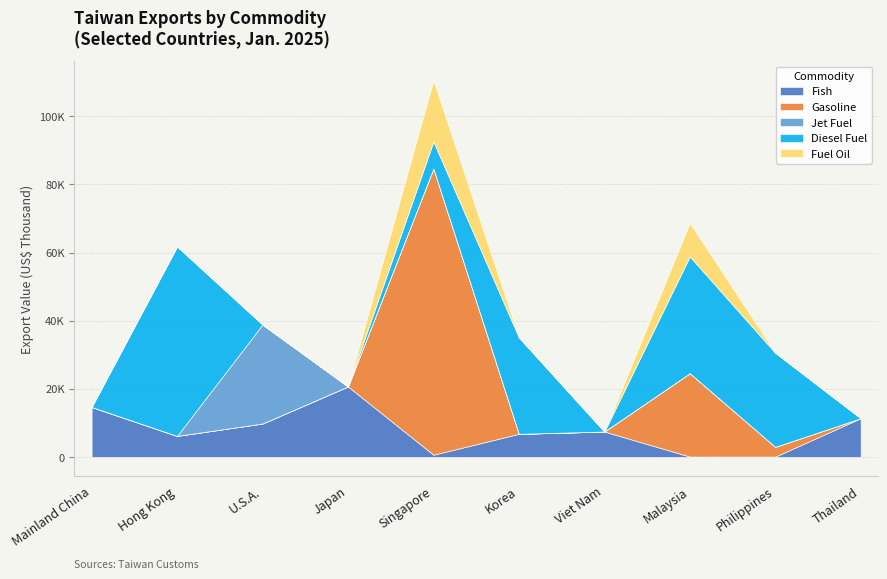

Reading right to left, what are all the values shown in this chart?

Fish: Thailand=11379	Philippines=108	Malaysia=123	Viet Nam=7470	Korea=6792	Singapore=652	Japan=20701	U.S.A.=9820	Hong Kong=6182	Mainland China=14682
Gasoline: Thailand=0	Philippines=2860	Malaysia=24477	Viet Nam=0	Korea=0	Singapore=84057	Japan=0	U.S.A.=0	Hong Kong=0	Mainland China=0
Jet Fuel: Thailand=0	Philippines=0	Malaysia=0	Viet Nam=0	Korea=0	Singapore=0	Japan=0	U.S.A.=29074	Hong Kong=0	Mainland China=0
Diesel Fuel: Thailand=0	Philippines=27635	Malaysia=34271	Viet Nam=0	Korea=28306	Singapore=7916	Japan=0	U.S.A.=0	Hong Kong=55637	Mainland China=0
Fuel Oil: Thailand=0	Philippines=0	Malaysia=9866	Viet Nam=0	Korea=0	Singapore=18004	Japan=0	U.S.A.=0	Hong Kong=0	Mainland China=0